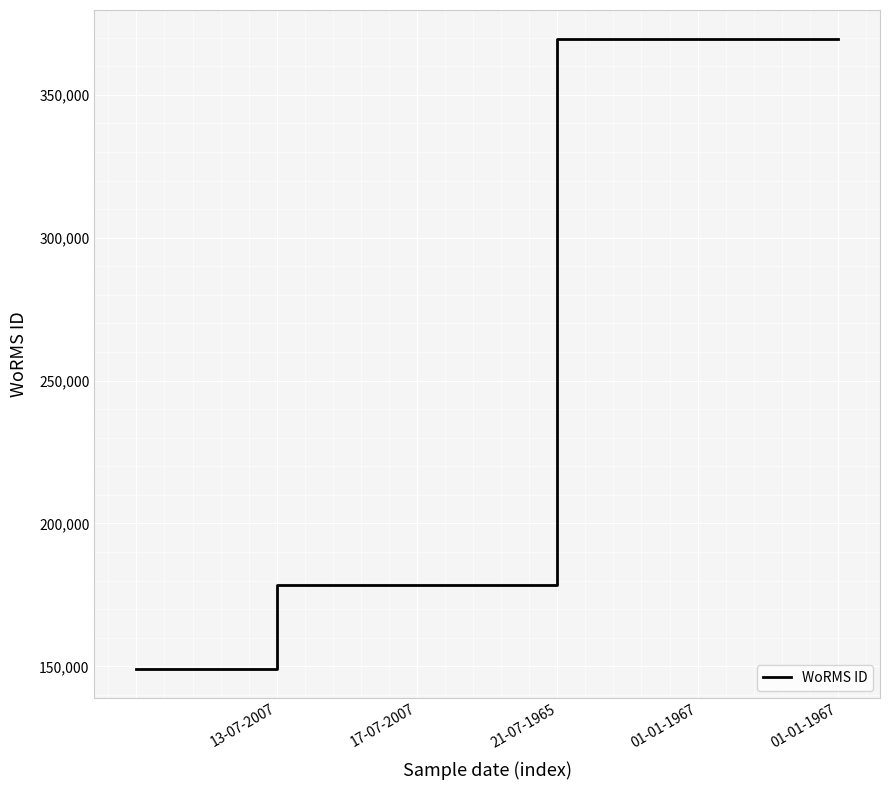

True or false: there are more than 2 points higher than both neighbors.

False